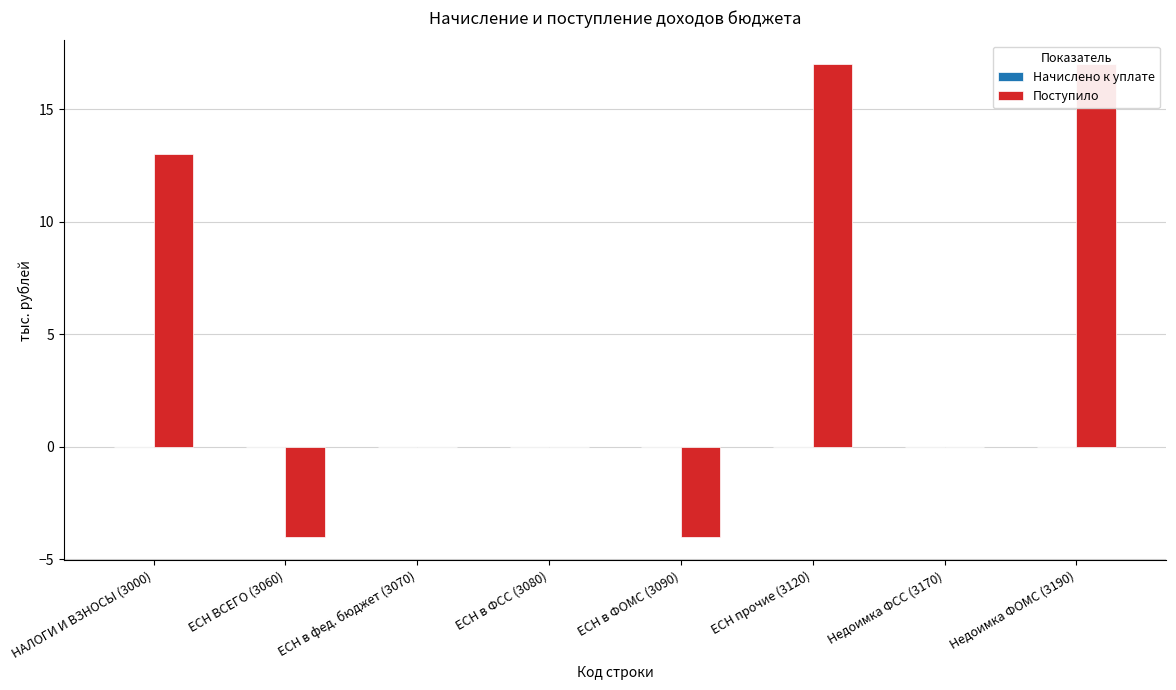

Which category has the highest value in the Поступило series?

ЕСН прочие (3120)